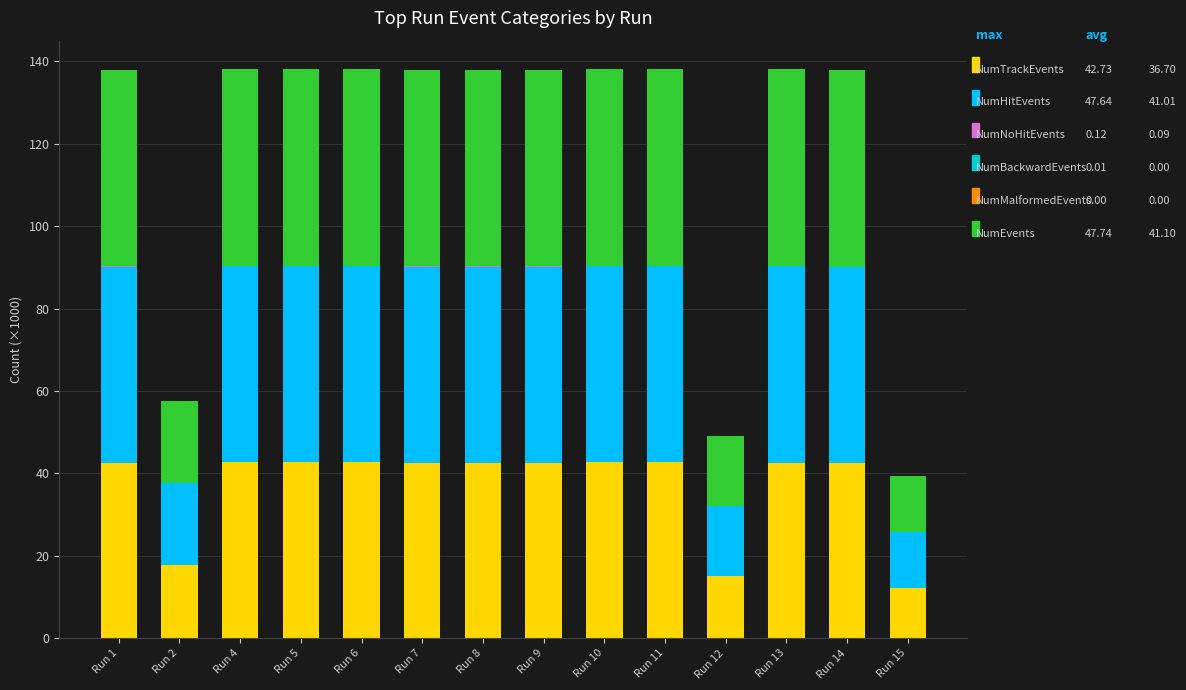

Count the number of categories in the chart.

14